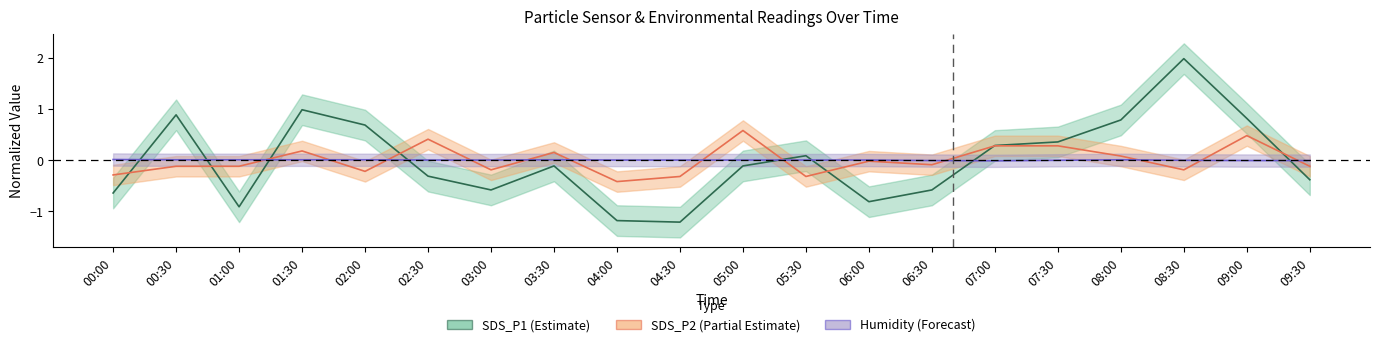

Does the chart display data point markers on the line(s)?

No